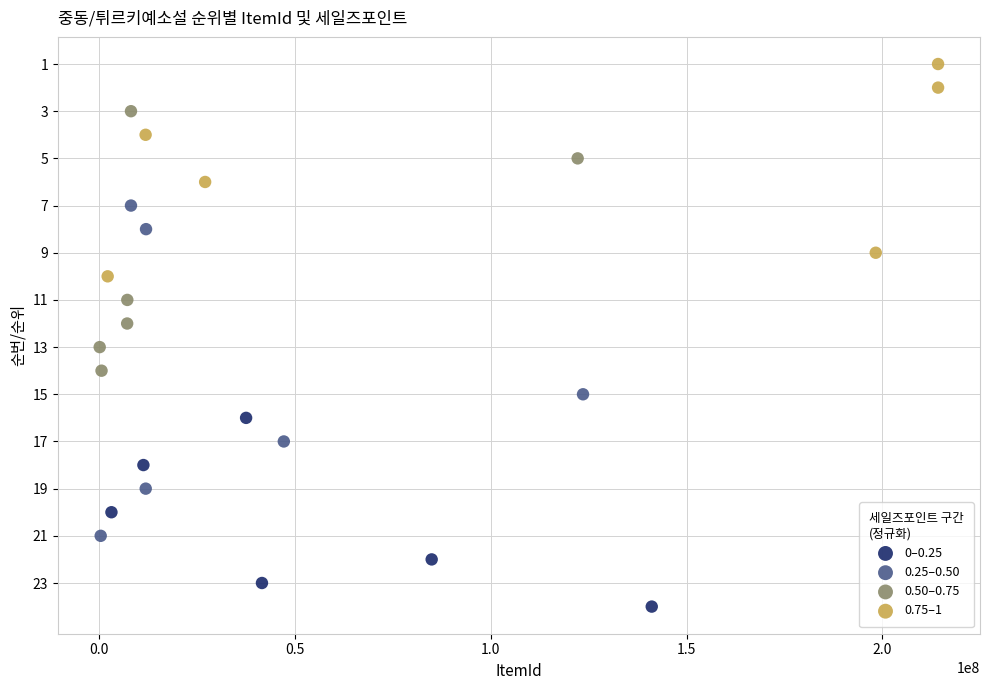

Which series contains the lowest Y value?

0.75–1